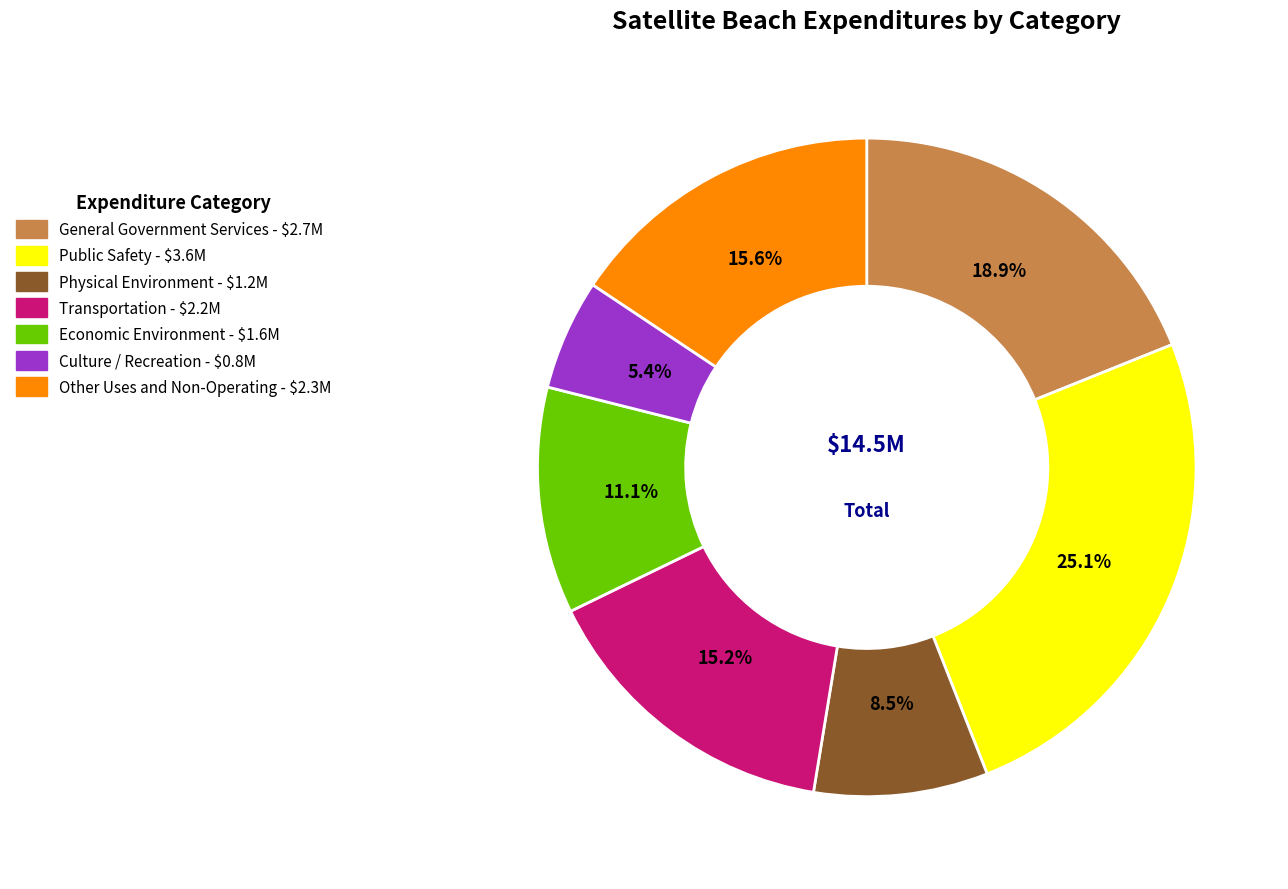

Which slice is the largest?

Public Safety